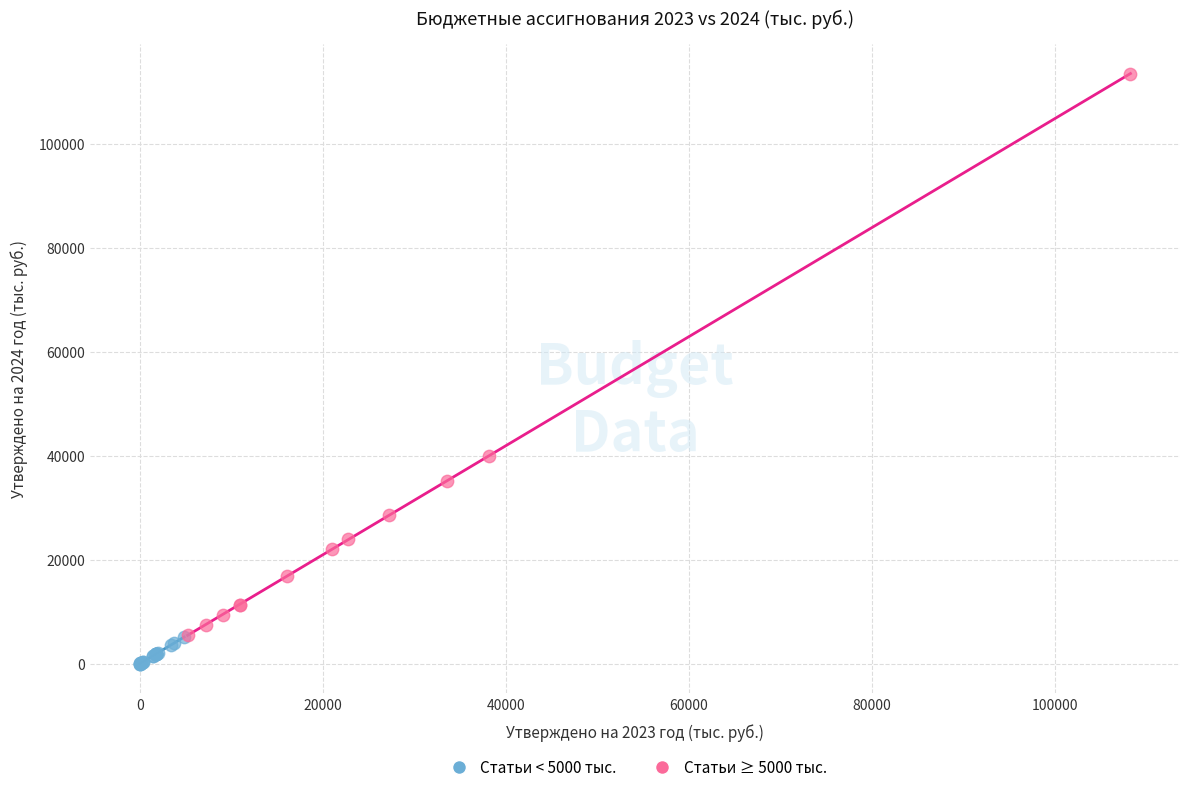

Which series contains the lowest Y value?

Статьи < 5000 тыс.